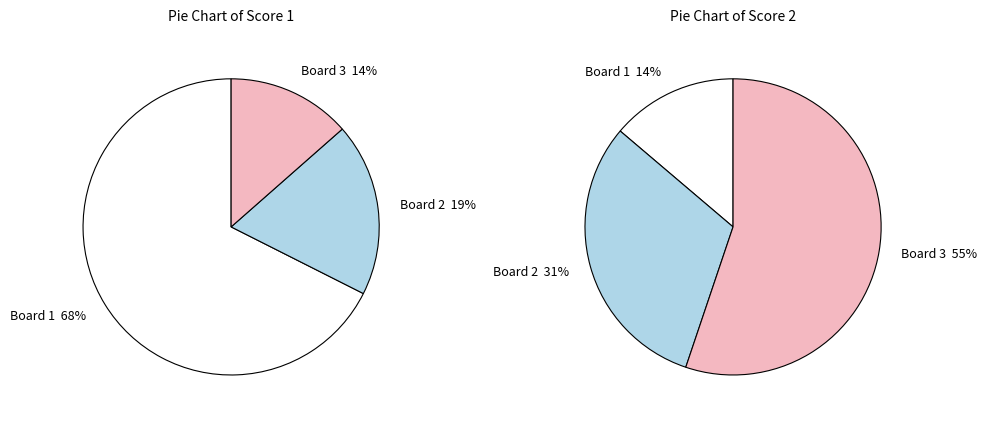

At 3, list the series in order from largest to smallest.

Score 2, Score 1